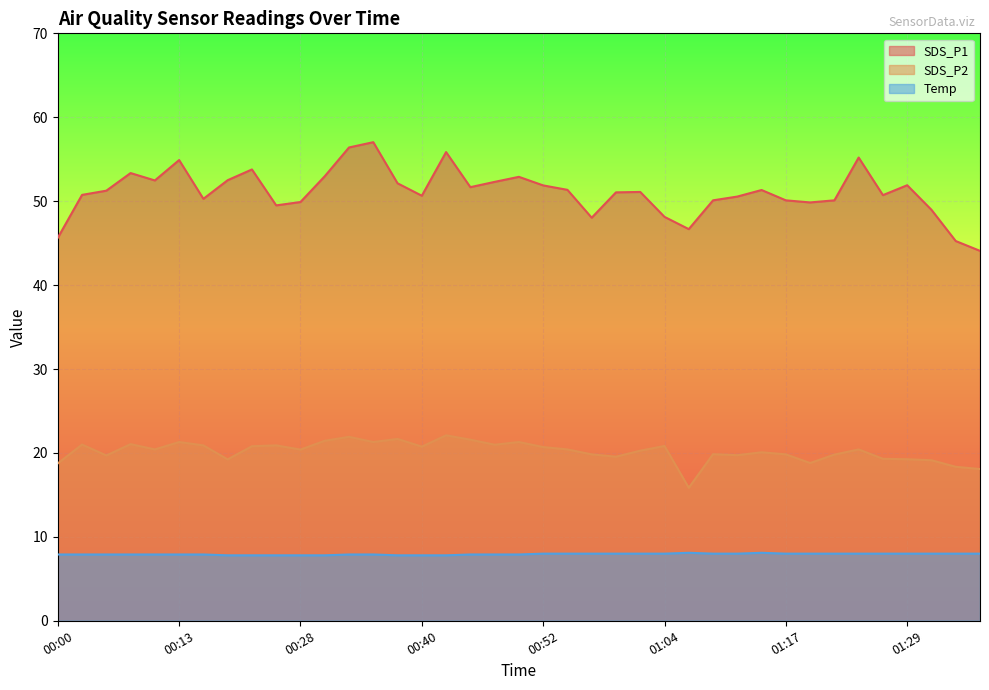

How many lines are shown in the chart?

3